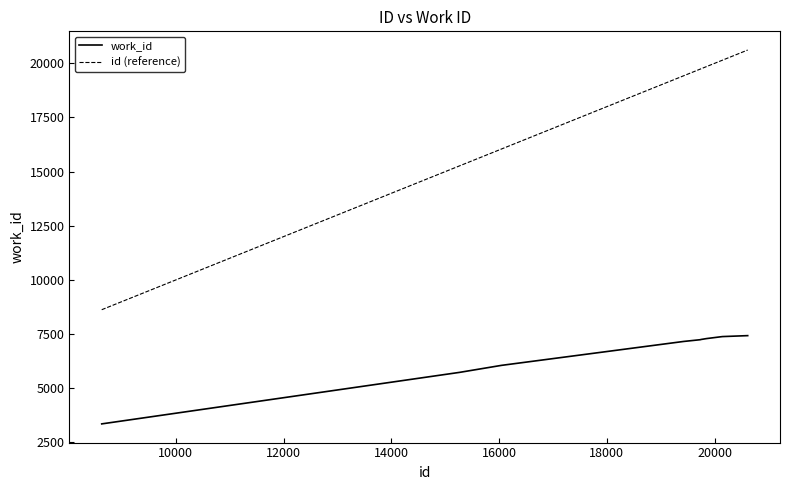

What is the highest value of the work_id series?

7426